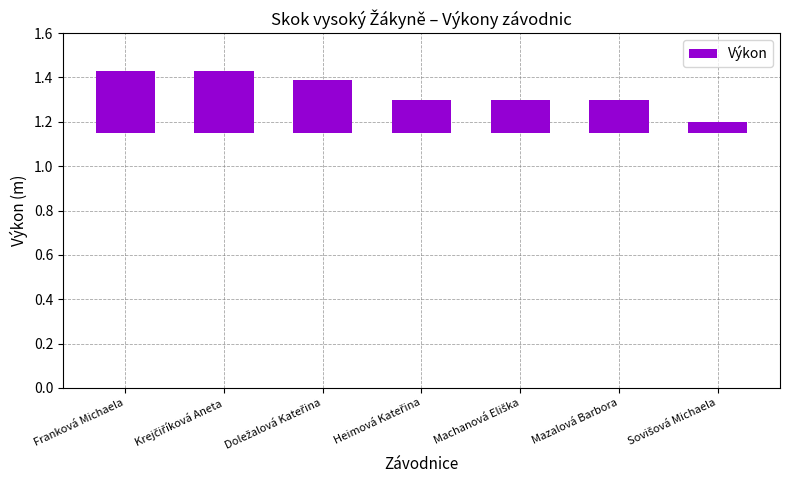

Rank the categories by value from lowest to highest.

Sovišová Michaela, Heimová Kateřina, Machanová Eliška, Mazalová Barbora, Doležalová Kateřina, Franková Michaela, Krejčiříková Aneta